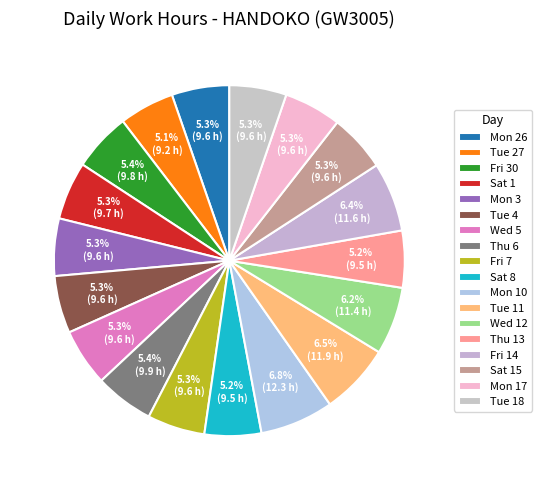

Count the number of slices in the pie.

18